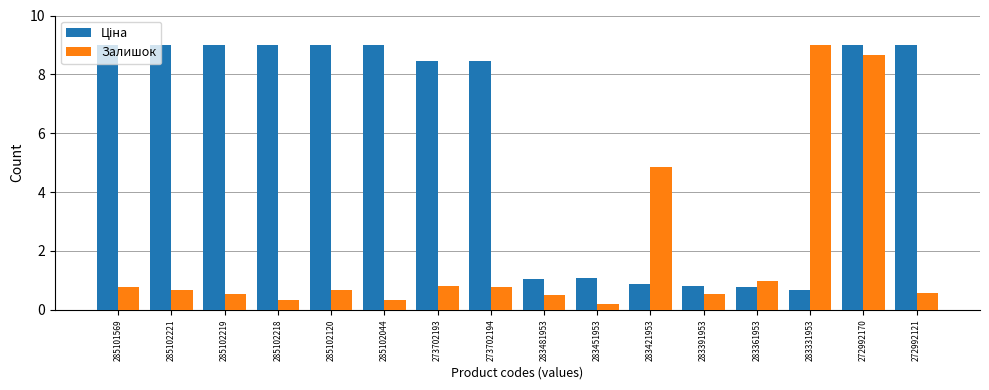

True or false: Залишок has a value of 0.4 at 285101569.

False